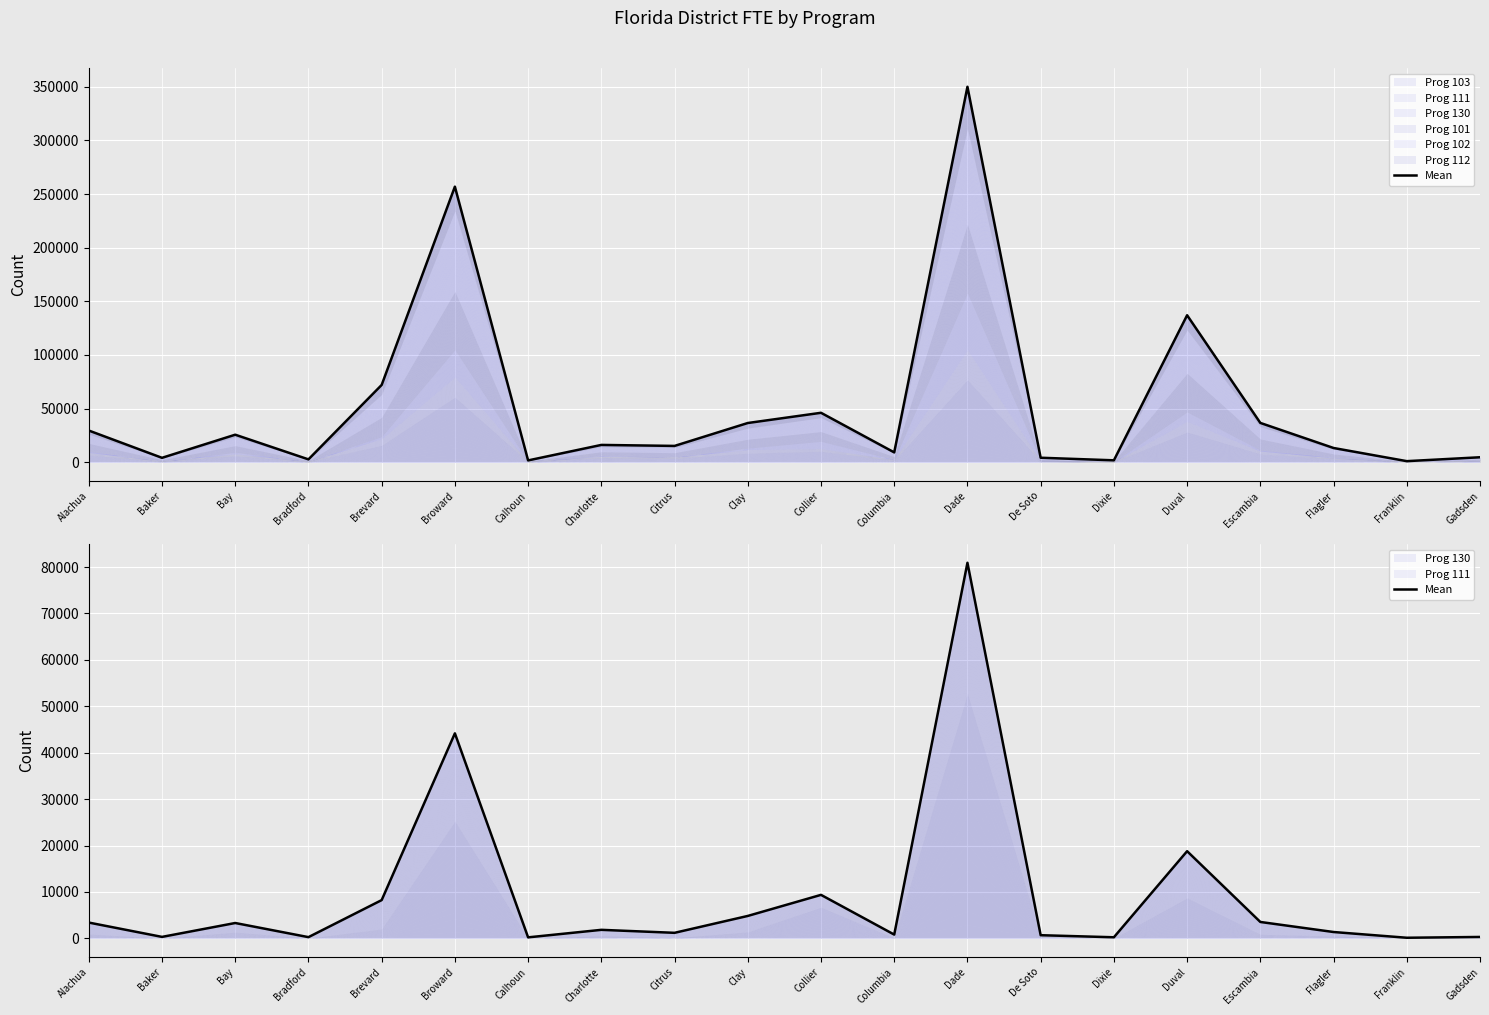

Does the chart display data point markers on the line(s)?

No